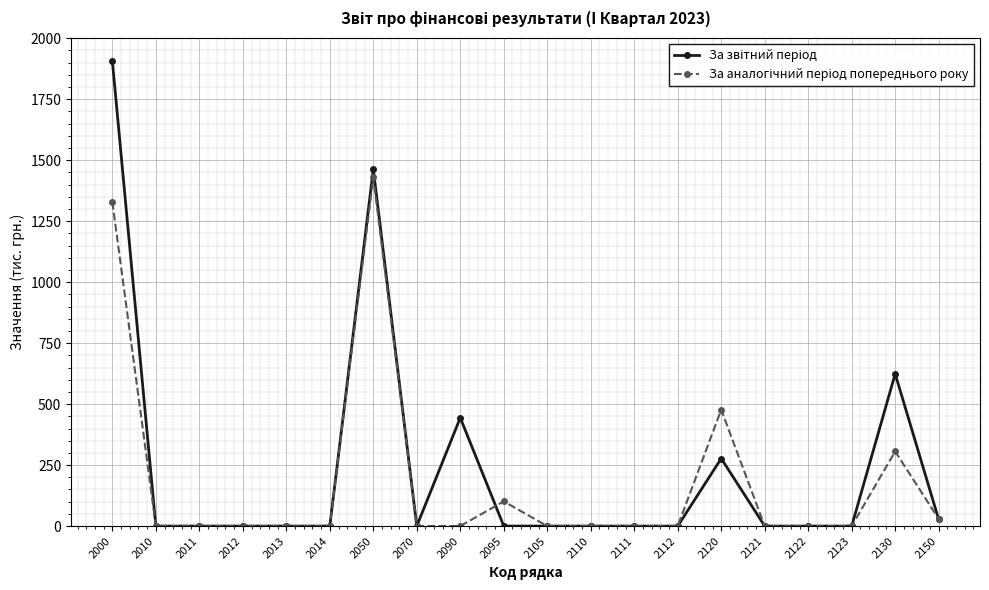

At which category is the sum across all series the highest?

2000